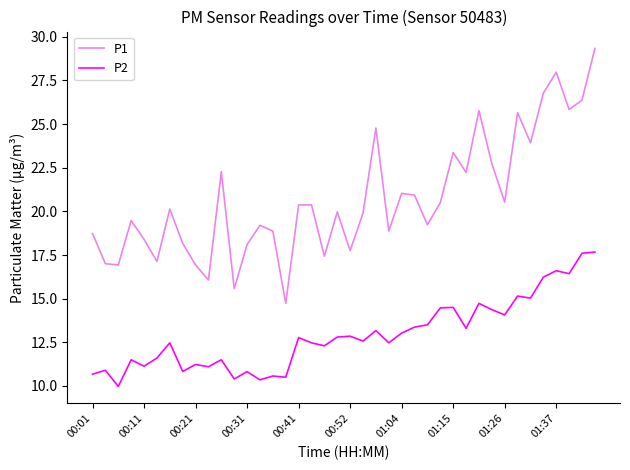

Rank the series by their maximum value, from lowest to highest.

P2, P1